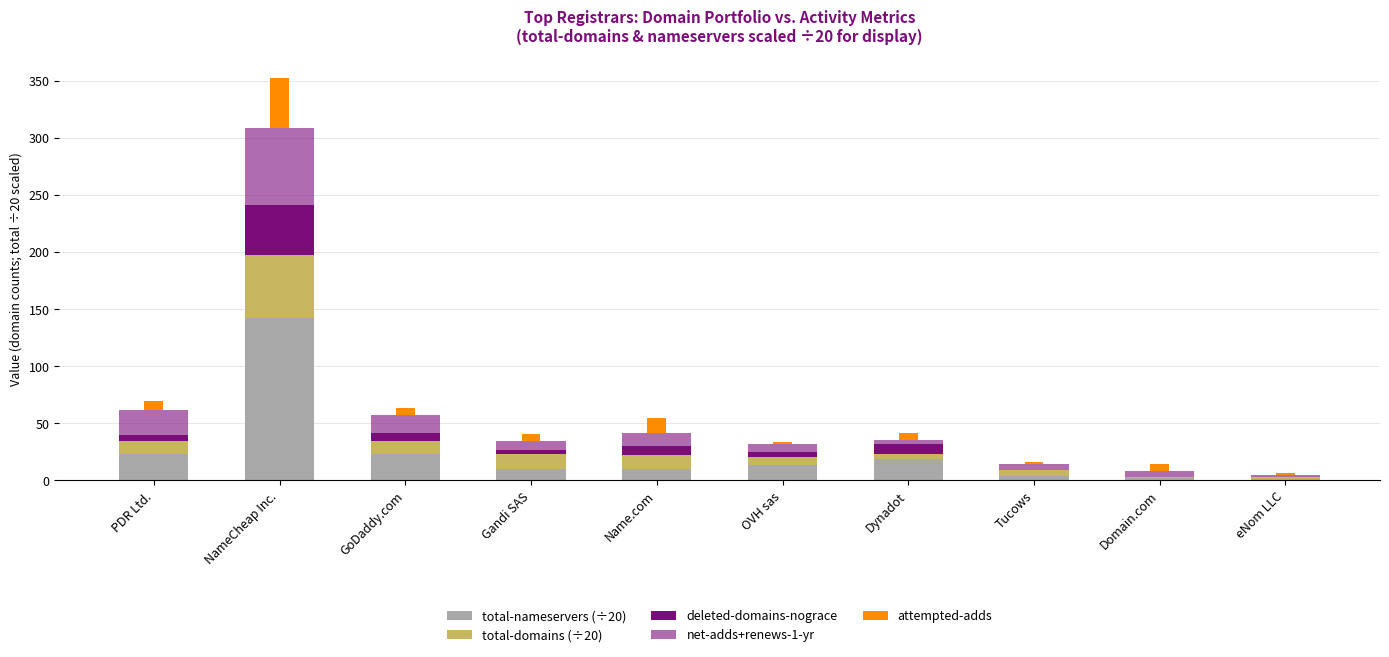

Rank the categories by total-domains (÷20) value from highest to lowest.

NameCheap Inc., Gandi SAS, Name.com, PDR Ltd., GoDaddy.com, OVH sas, Tucows, Dynadot, eNom LLC, Domain.com